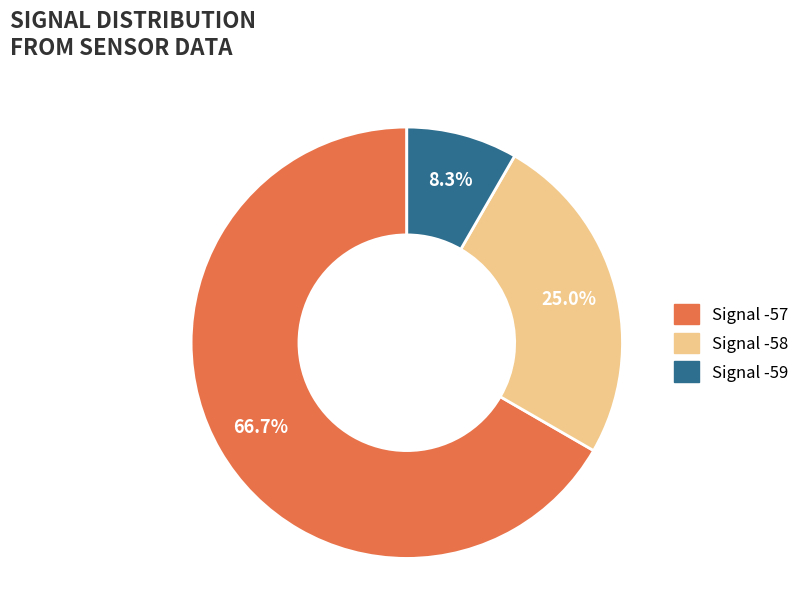

Is there a majority slice in this chart?

Yes